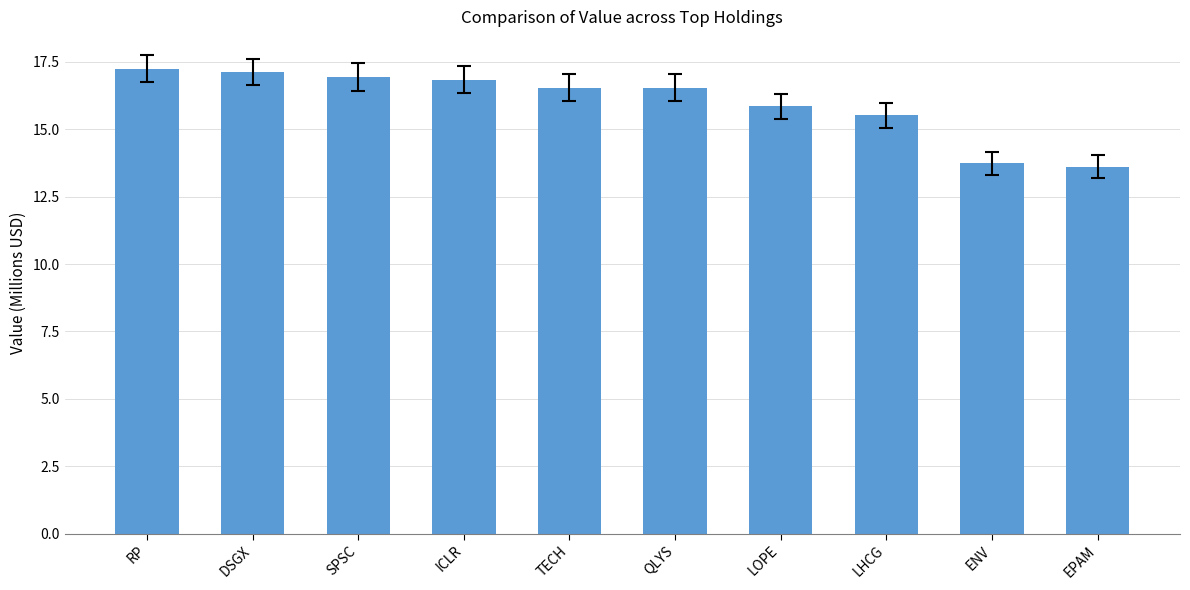

True or false: the data shows 8.2 at LOPE.

False